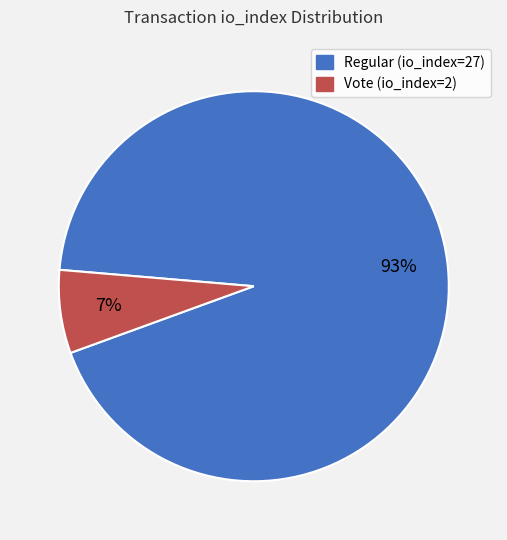

To the nearest percent, what percentage of the pie is Regular (io_index=27)?

93%